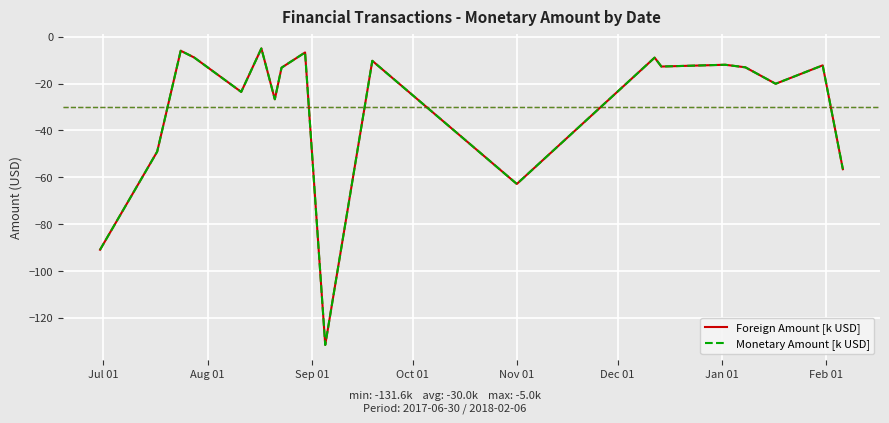

List the series in order of their peak value, lowest first.

Foreign Amount [k USD], Monetary Amount [k USD]